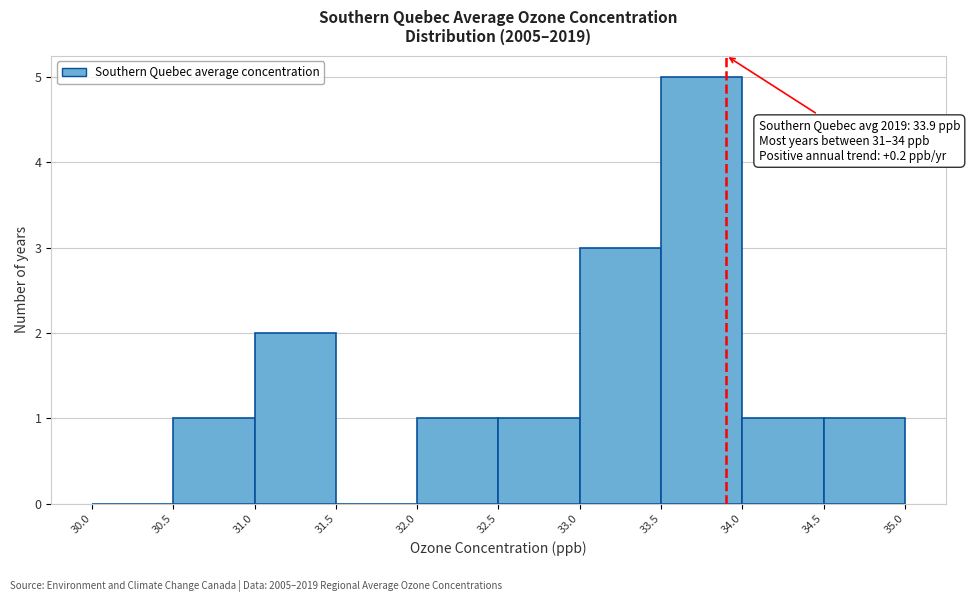

Which range on the x-axis has the tallest bar?

33.5 to 34.0